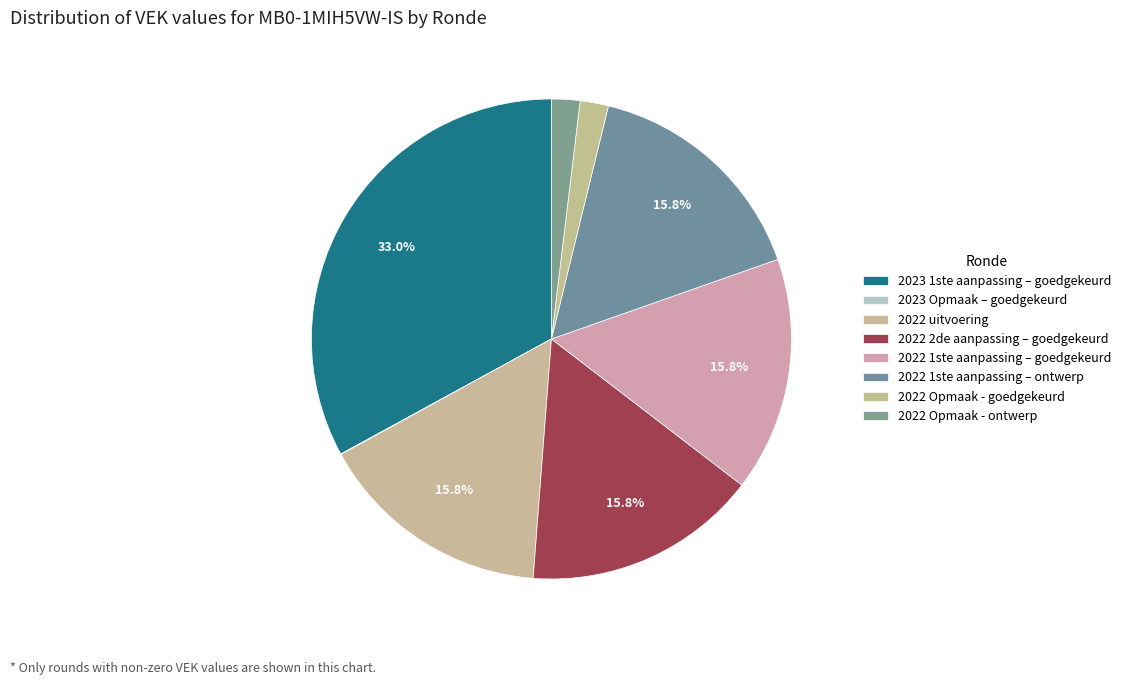

To the nearest percent, what is the average slice percentage?

12%